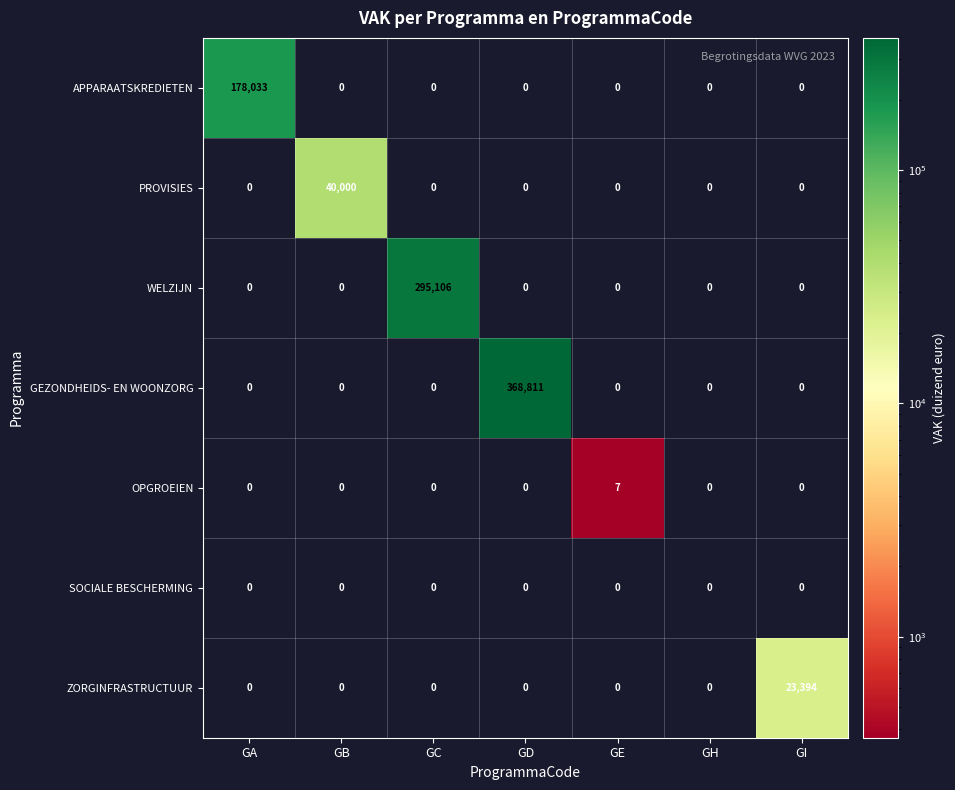

What is the total value across all series at GB?

40000